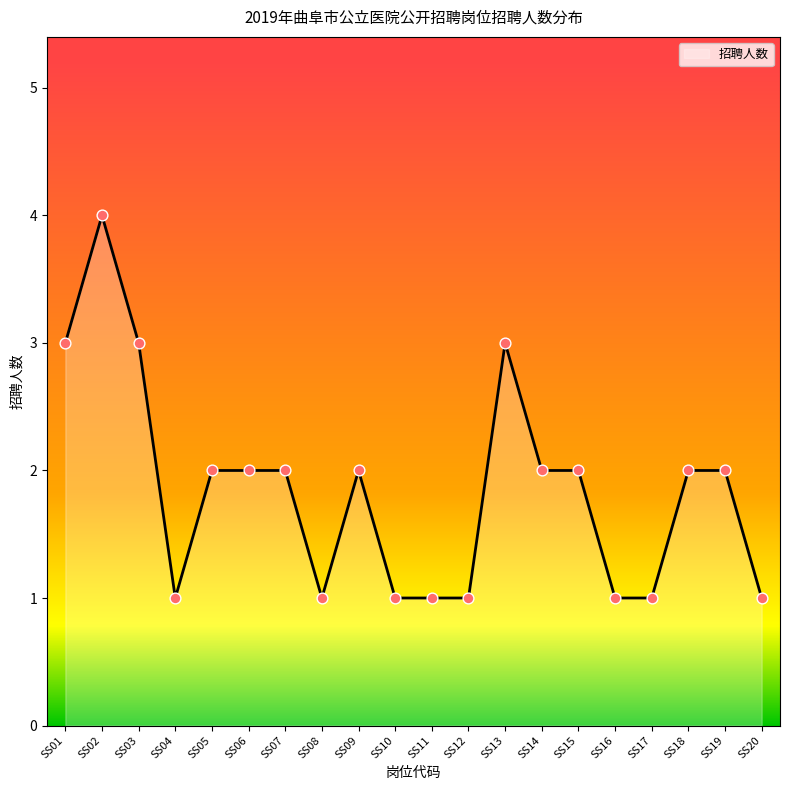

What is the change in value from SS01 to SS07?

-1